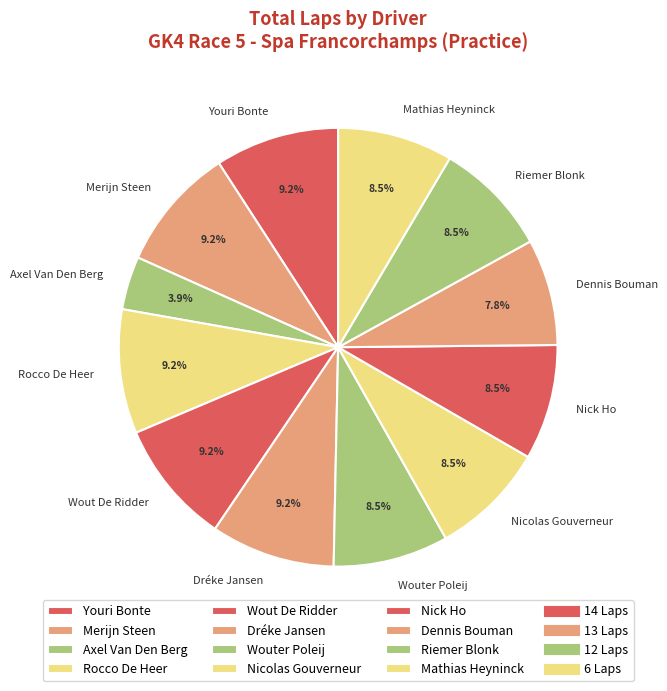

What is the ratio of the value at Mathias Heyninck to the value at Nick Ho?

1.0